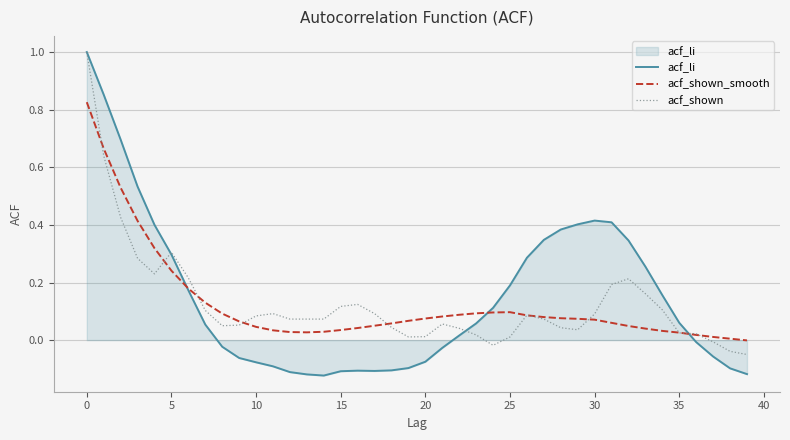

What is the sum of all acf_li values?

5.9